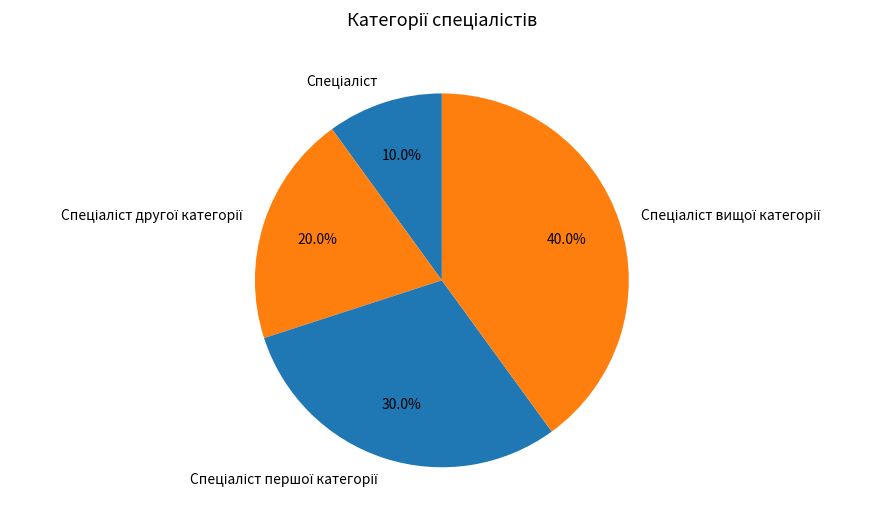

Is there any slice that represents more than half of the pie?

No